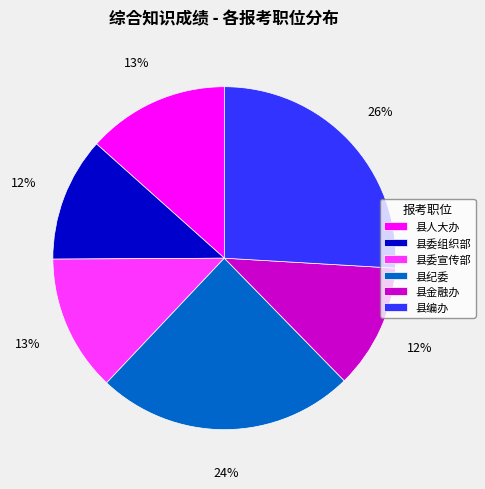

To the nearest percent, what percentage of the pie is 县编办?

26%